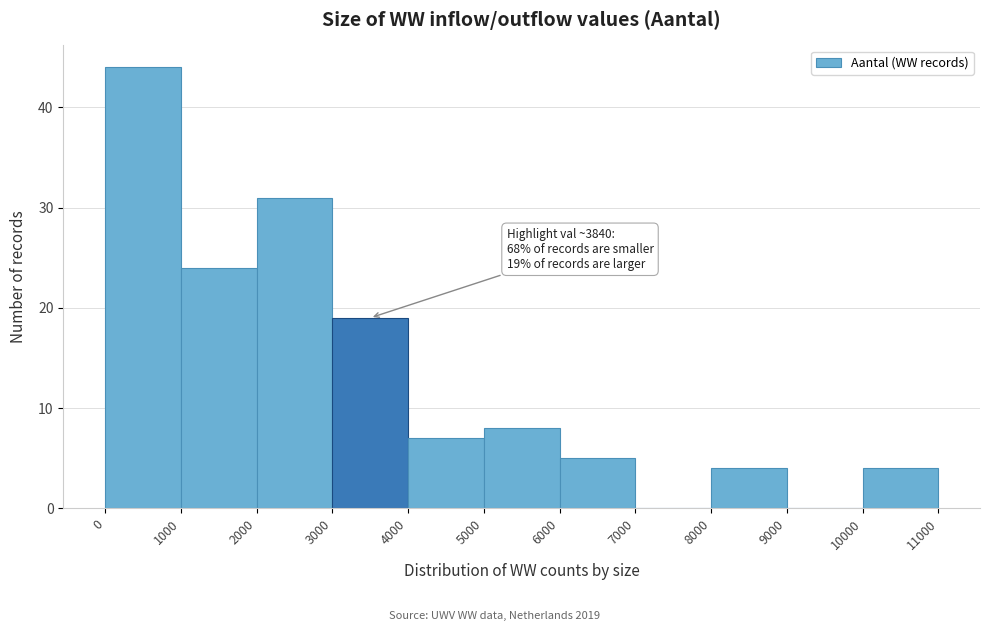

Over which range of the x-axis is the bar tallest?

0 to 1000